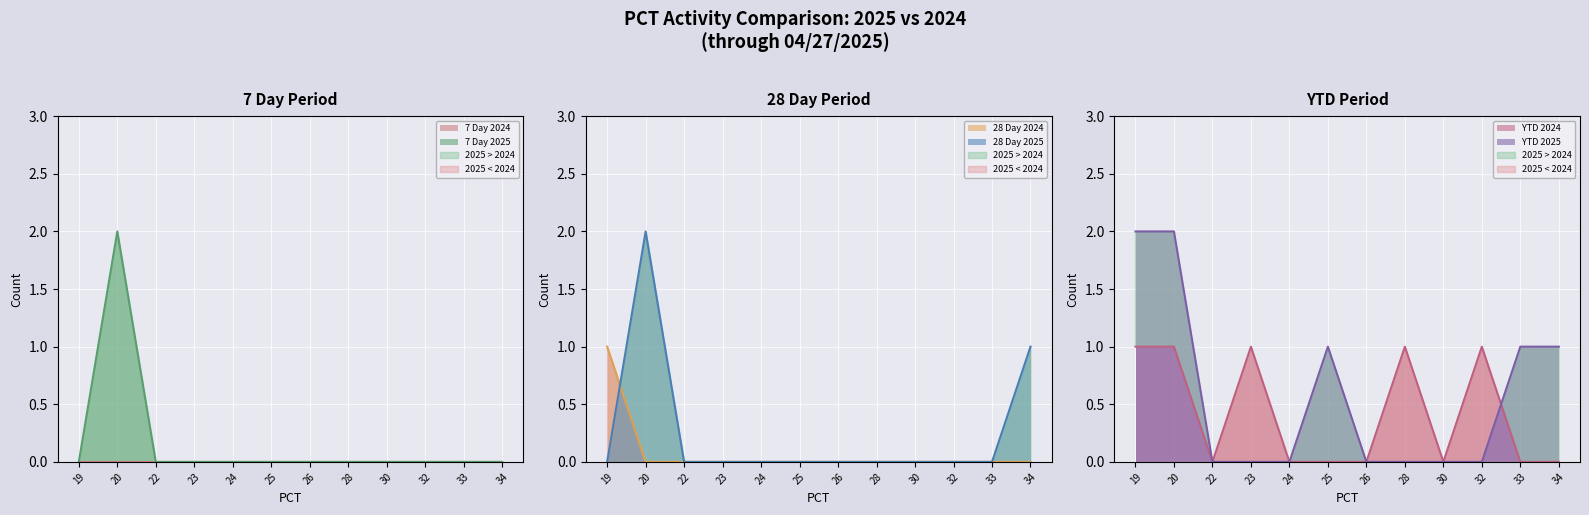

At which category is the sum across all series the highest?

20